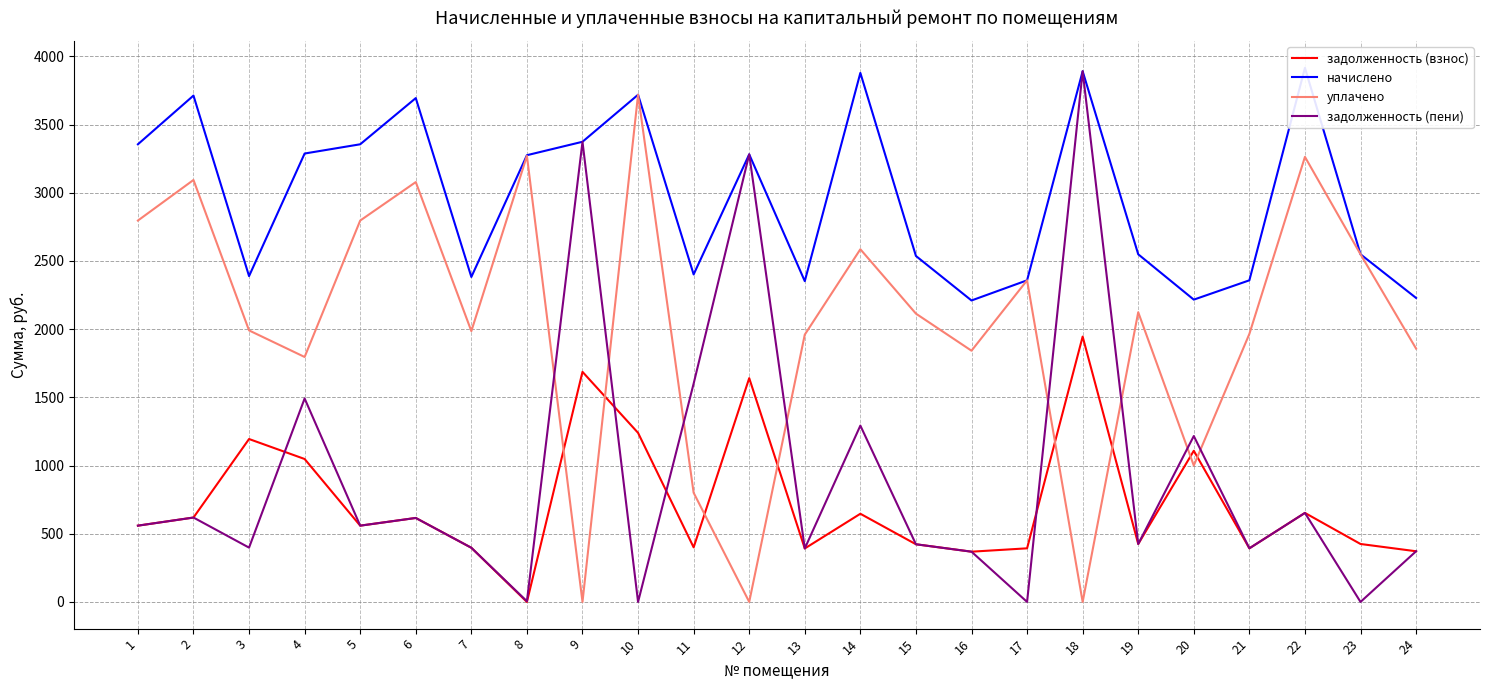

Where is the first local maximum for начислено?

2